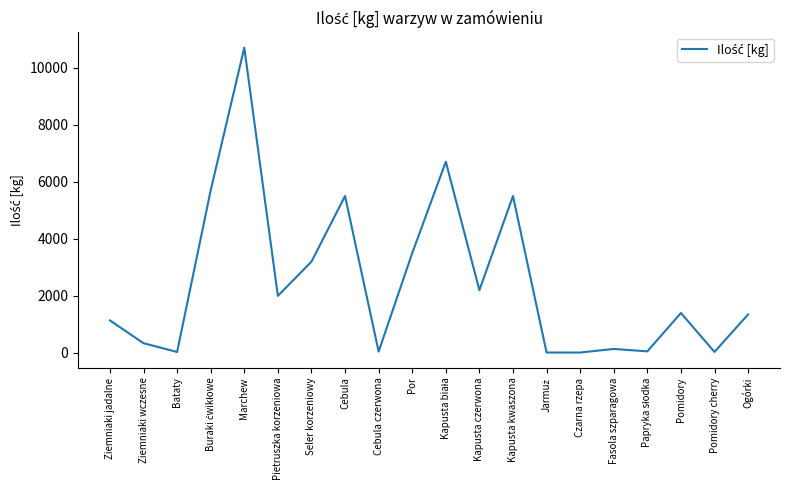

Is it true that the value at Pietruszka korzeniowa is 2000?

True